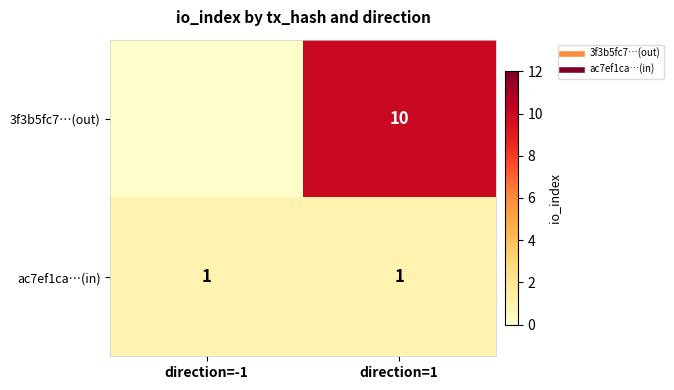

The ac7ef1ca…(in) series shows 1 at direction=-1. True or false?

True